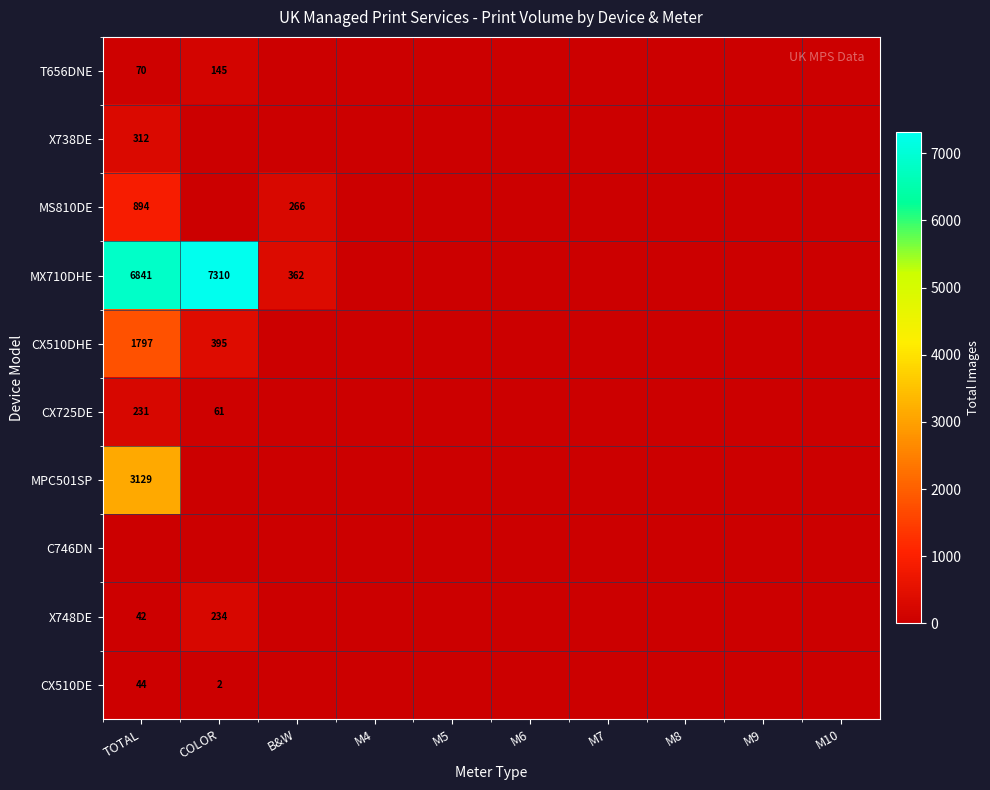

The value of MX710DHE at COLOR is 7310. True or false?

True